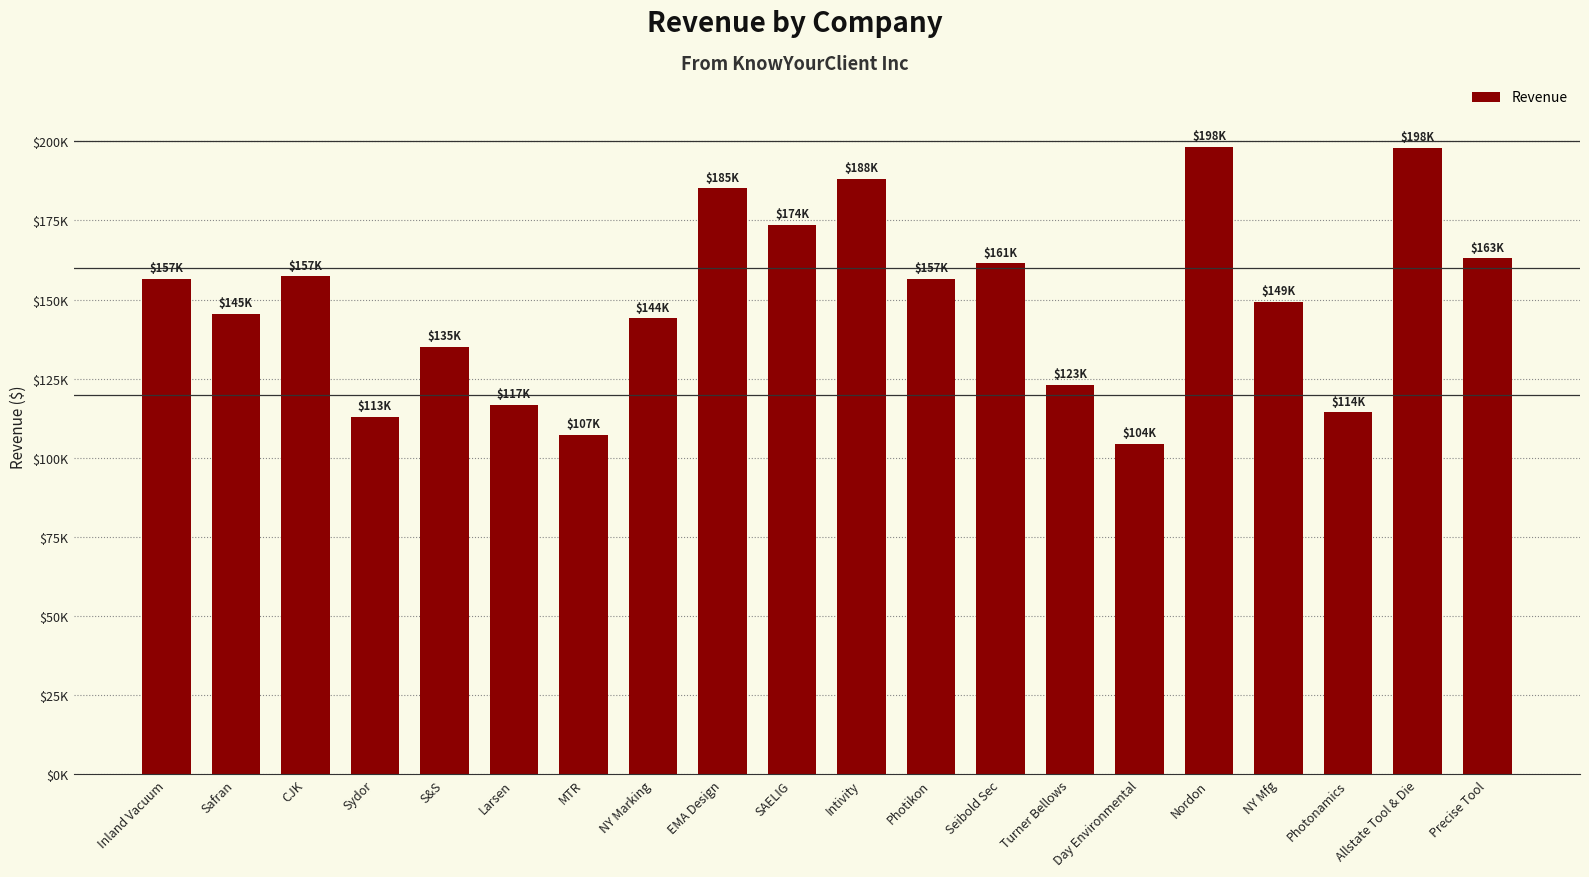

Reading left to right, transcribe all the data shown in this chart.

156625	145403	157343	113054	135040	116804	107236	144068	185102	173688	188033	156599	161460	123058	104307	198289	149205	114386	198032	163010